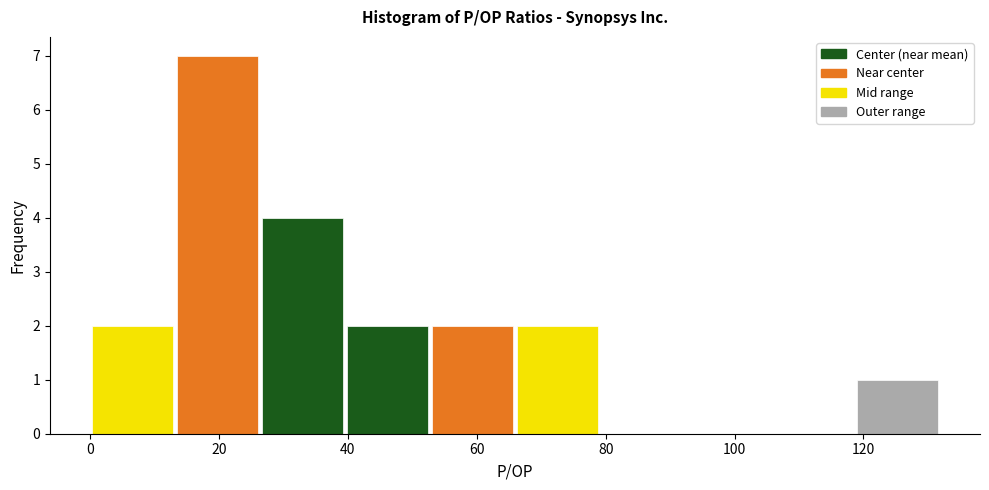

Reading left to right, transcribe this chart: for each bar, give the range it covers on the x-axis and its height. Neither the bar edges nor the heights are printed on the chart, so give them approximately, as read against the axes.

0 to 14: 2
14 to 26: 7
26 to 40: 4
40 to 52: 2
52 to 66: 2
66 to 80: 2
80 to 92: 0
92 to 106: 0
106 to 118: 0
118 to 132: 1